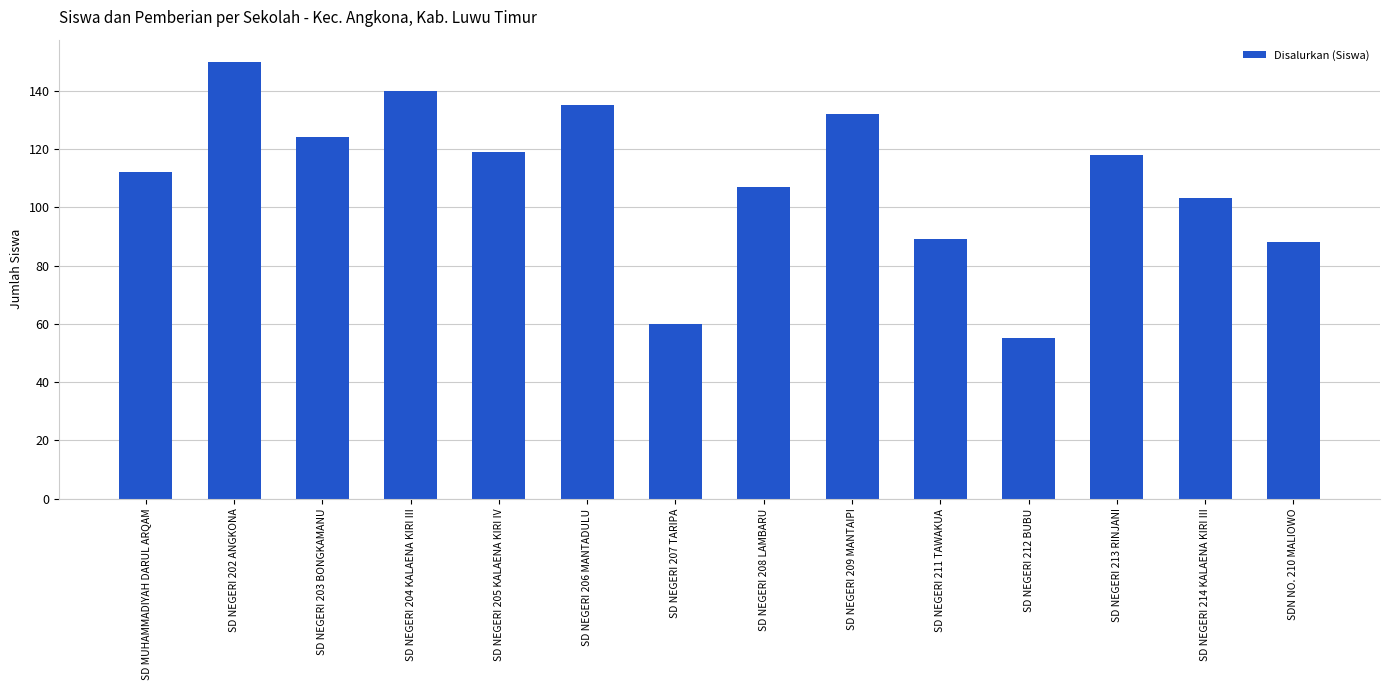

What is the label of the 13th bar from the left?

SD NEGERI 214 KALAENA KIRI III